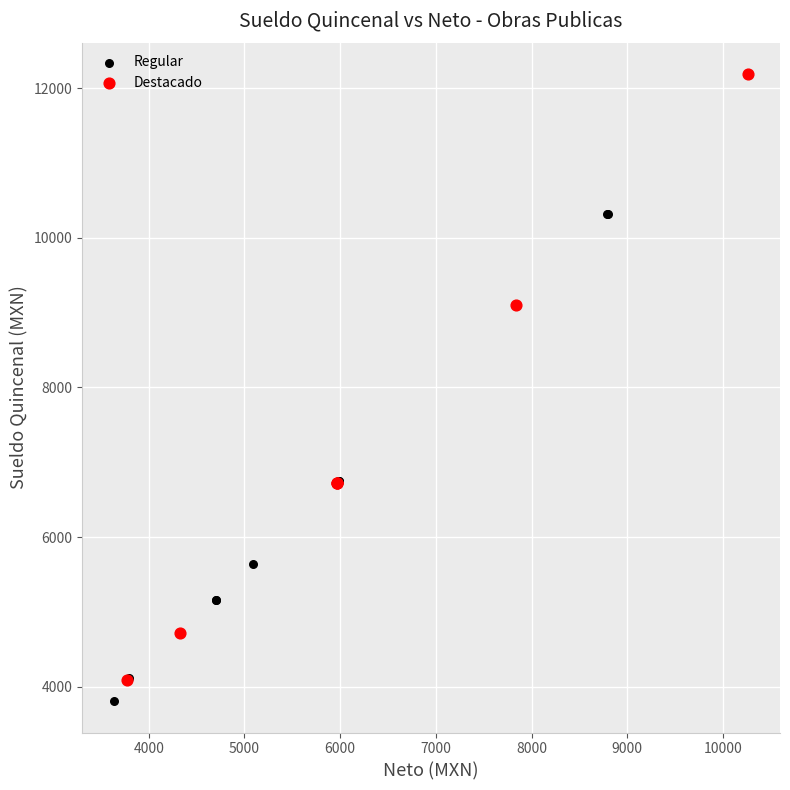

Which series has the widest spread of Y values?

Destacado